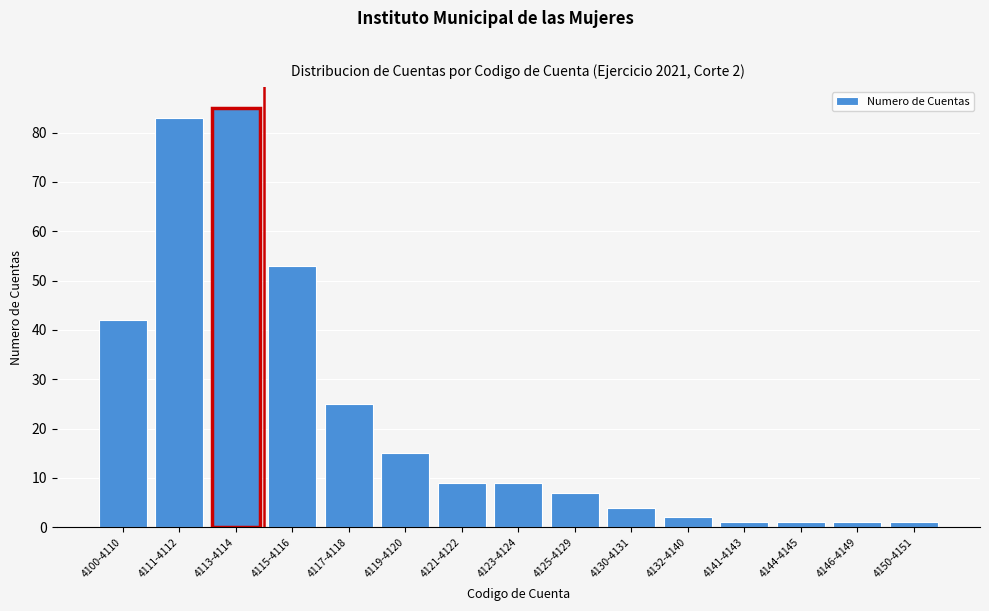

Reading right to left, what are all the values shown in this chart?

4150-4151=1	4146-4149=1	4144-4145=1	4141-4143=1	4132-4140=2	4130-4131=4	4125-4129=7	4123-4124=9	4121-4122=9	4119-4120=15	4117-4118=25	4115-4116=53	4113-4114=85	4111-4112=83	4100-4110=42